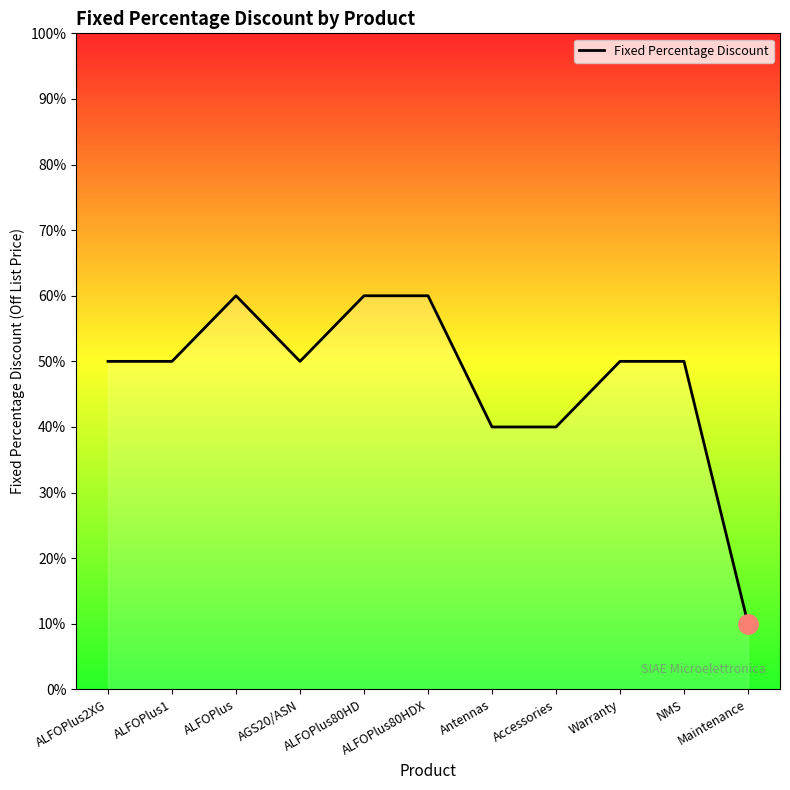

Does the chart have visible grid lines?

No